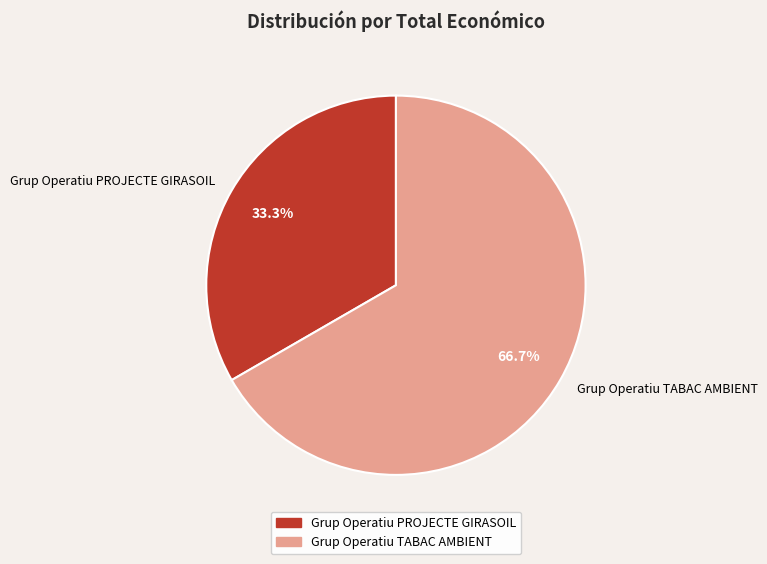

How many segments does this pie chart have?

2